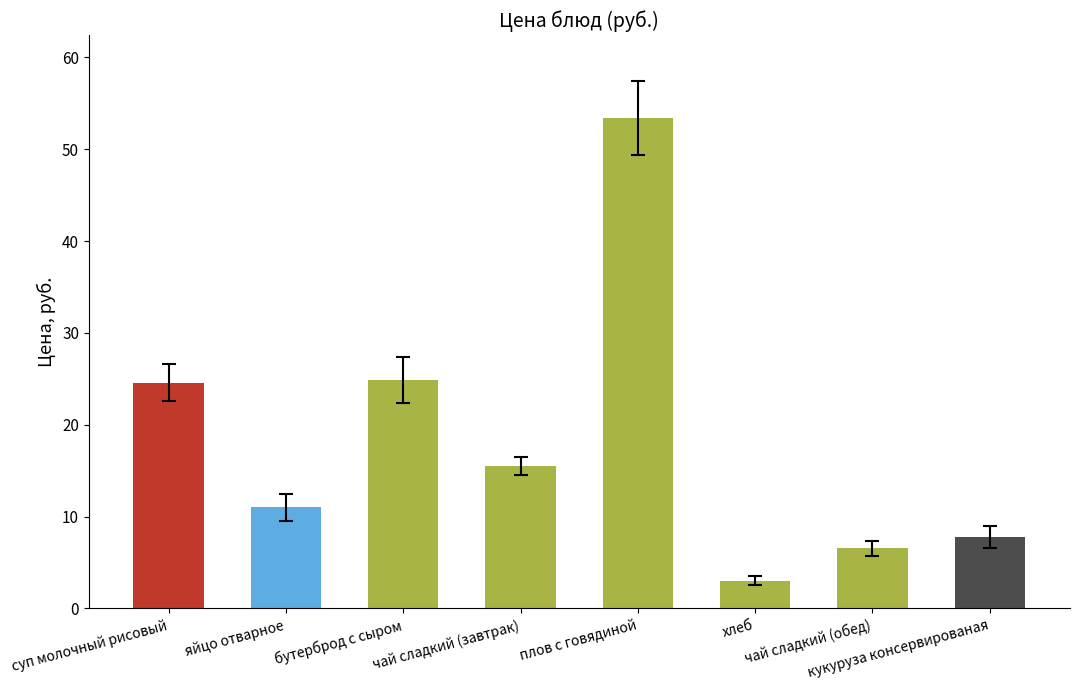

What is the difference between the maximum and minimum values?

50.4